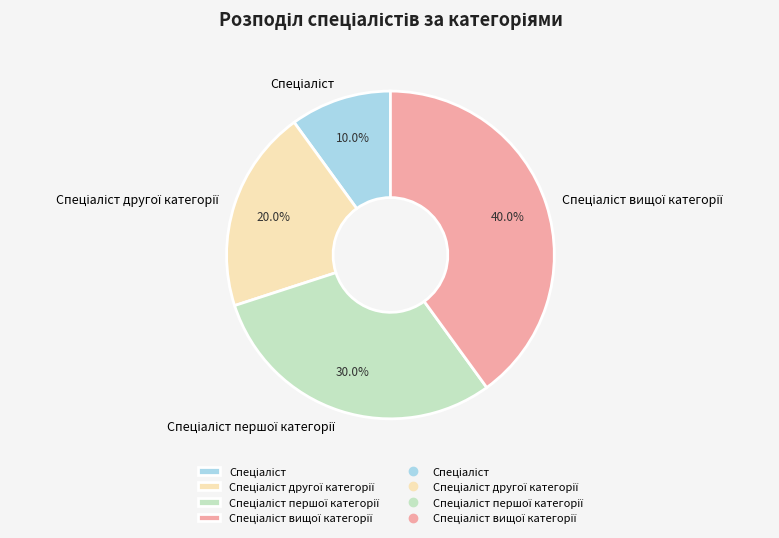

Is there a majority slice in this chart?

No